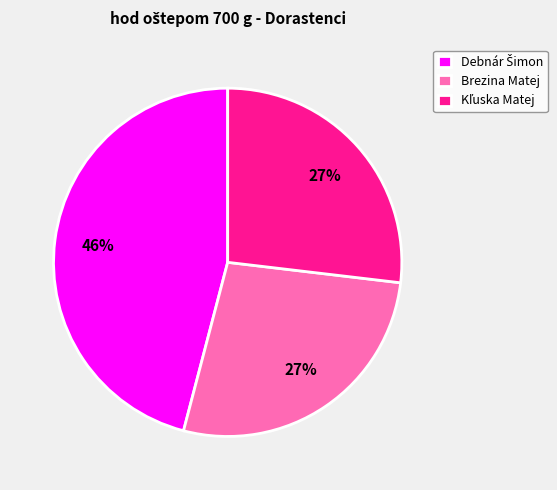

Does any single category account for the majority?

No